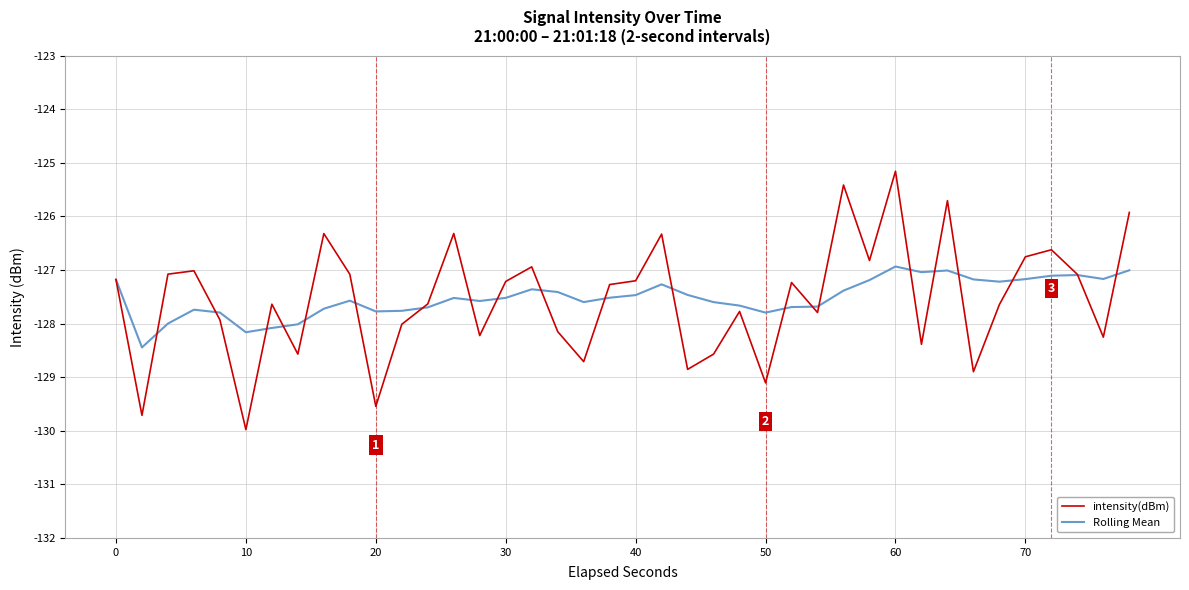

Which series has the widest spread of values?

intensity(dBm)